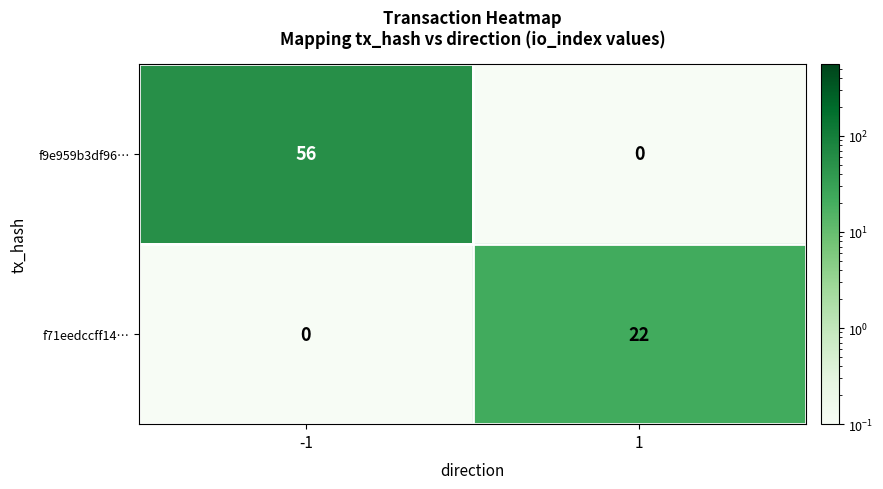

What is the total value across all series at 1?

22